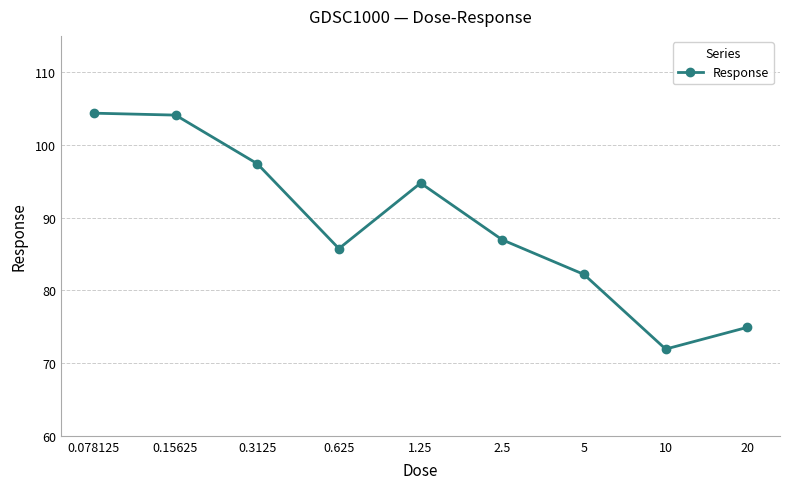

What is the sum of all values?

802.4